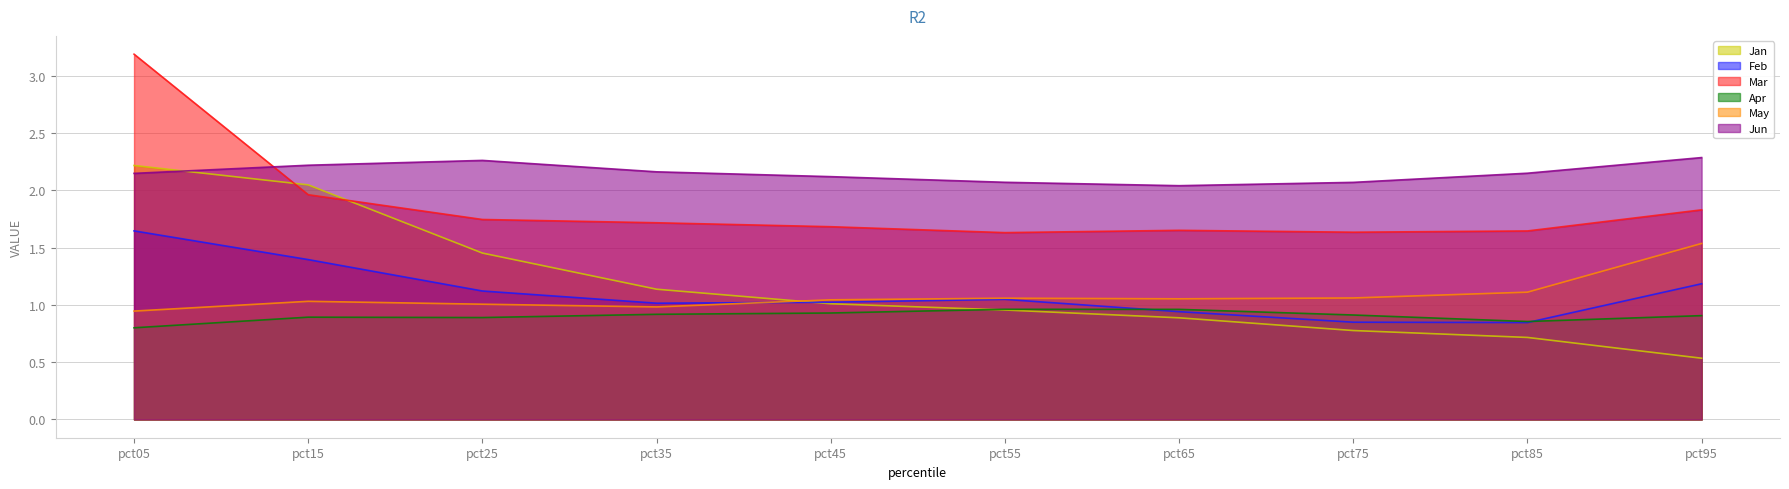

At which label does Jan first exceed 1?

pct05